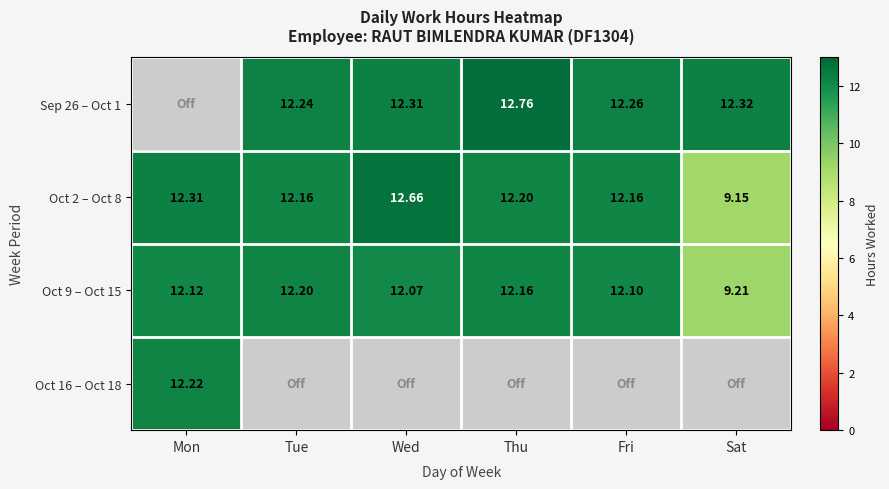

Which category has the highest value in the Oct 9 – Oct 15 series?

Tue